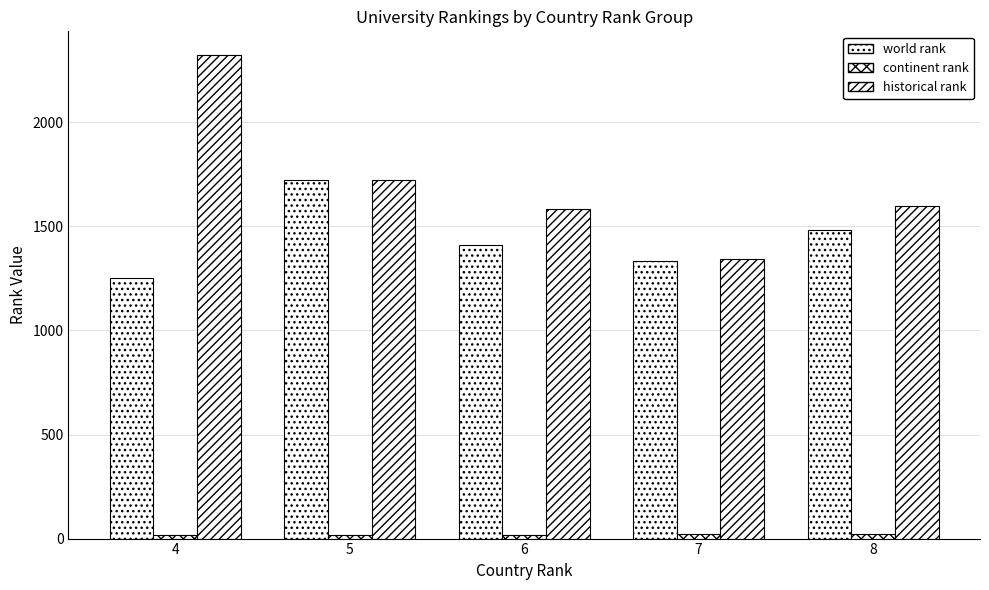

Count the number of categories in the chart.

5